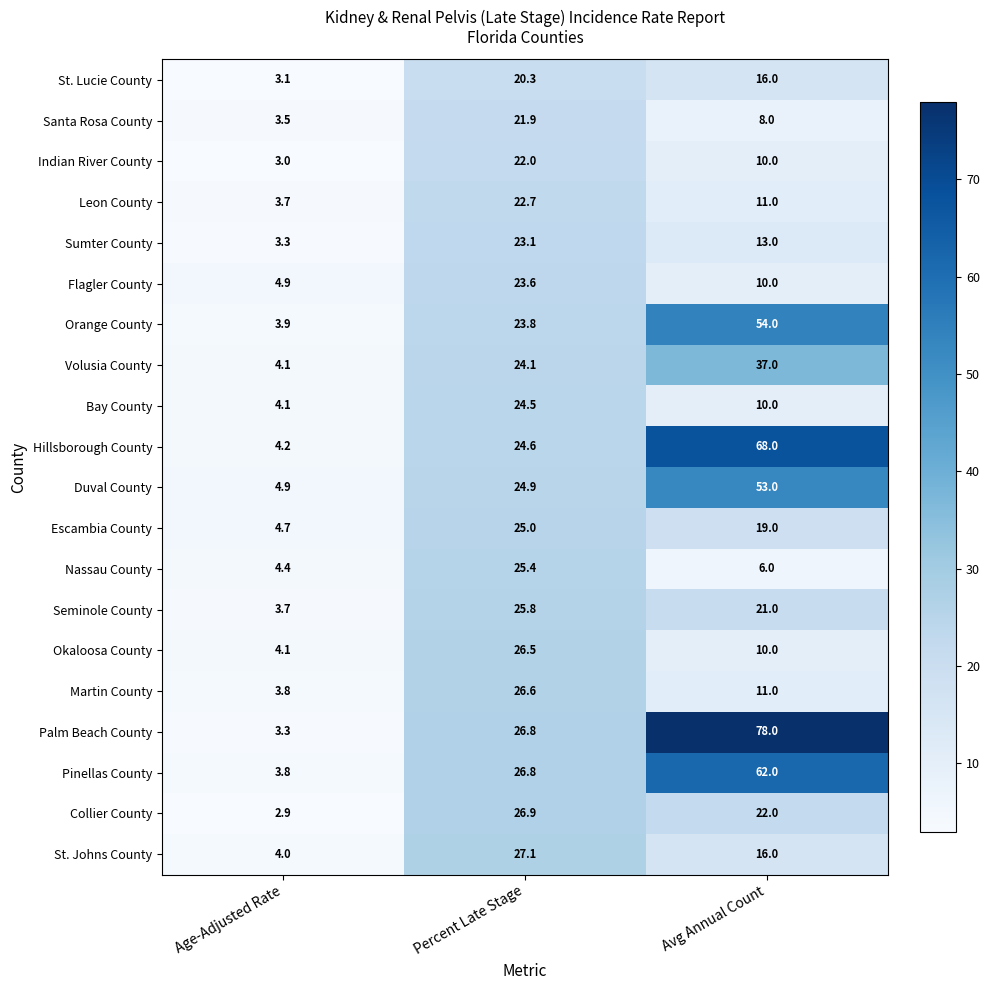

The value of Pinellas County at Avg Annual Count is 62.0. True or false?

True